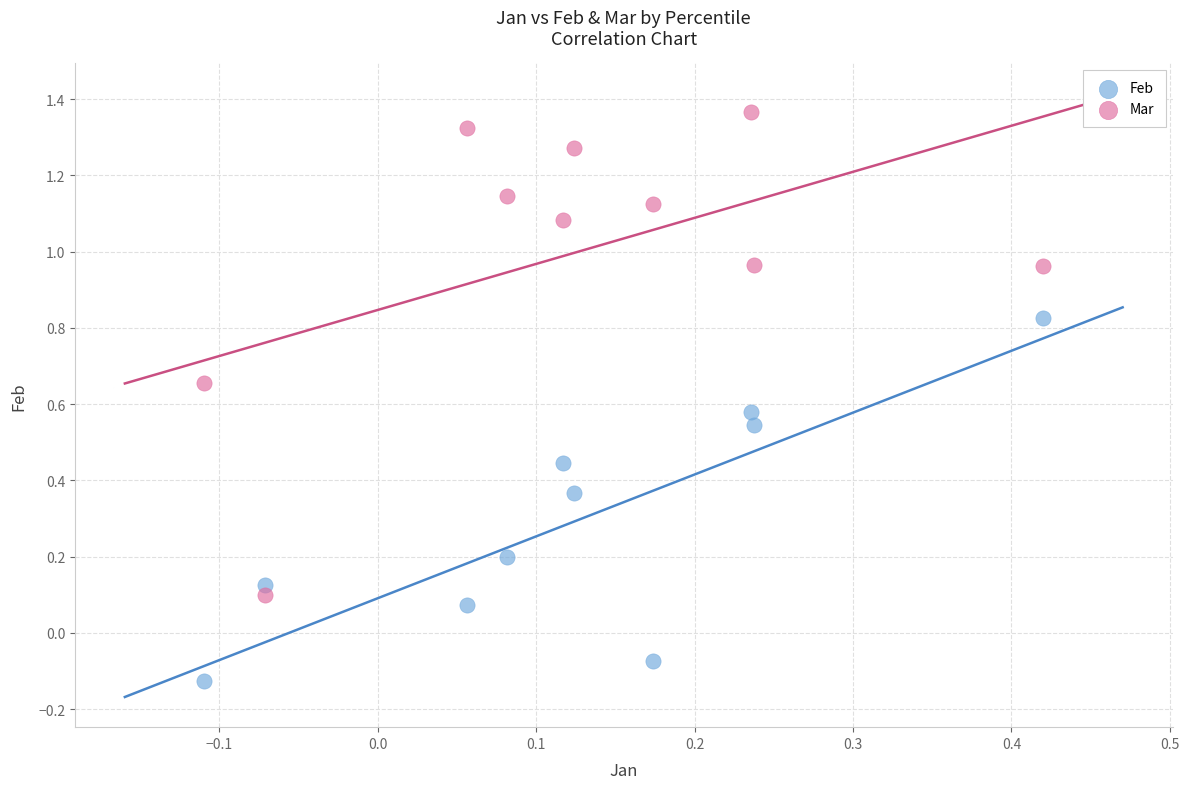

Across all data points, what is the range of Y values (max minus min)?

1.5